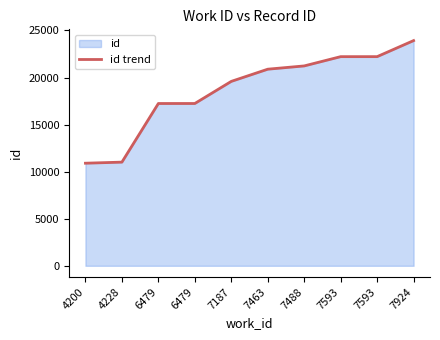

List the labels in order of value, smallest first.

4200, 4228, 6479, 6479, 7187, 7463, 7488, 7593, 7593, 7924